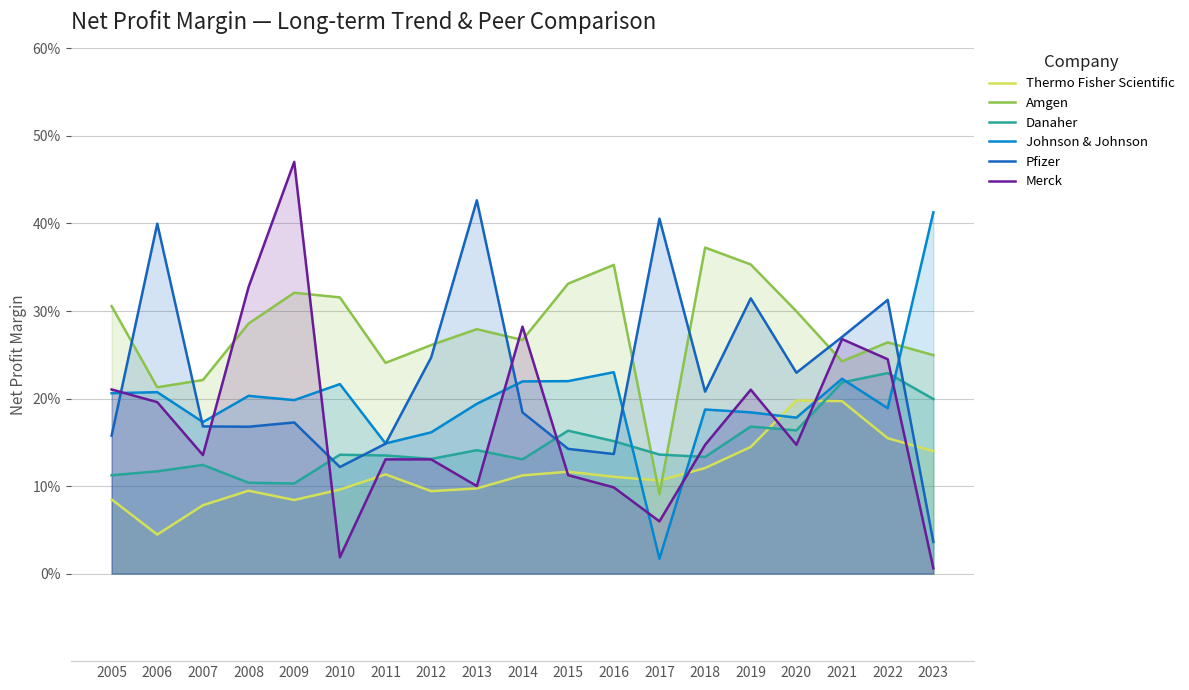

Rank the series by their average value, from highest to lowest.

Amgen, Pfizer, Johnson & Johnson, Merck, Danaher, Thermo Fisher Scientific